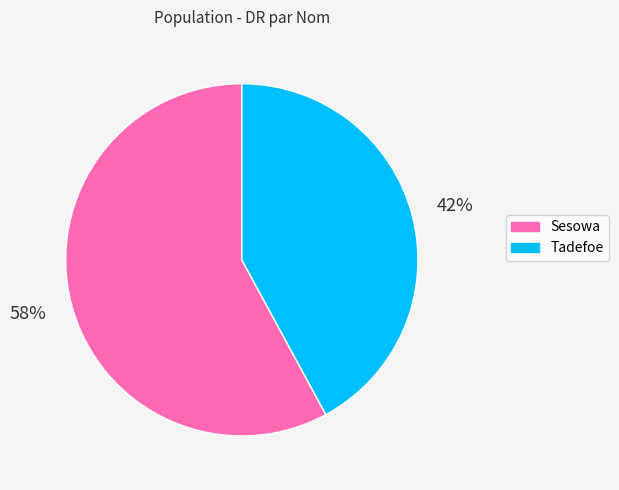

Rank the categories by value from lowest to highest.

Tadefoe, Sesowa